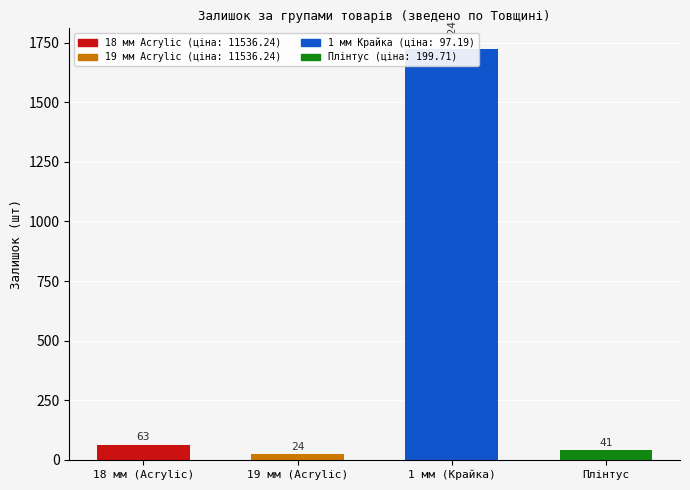

How many values exceed 63?

1